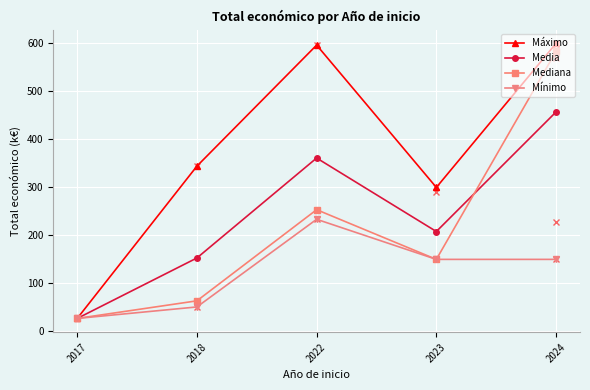

What is the highest value of the Media series?

457.2